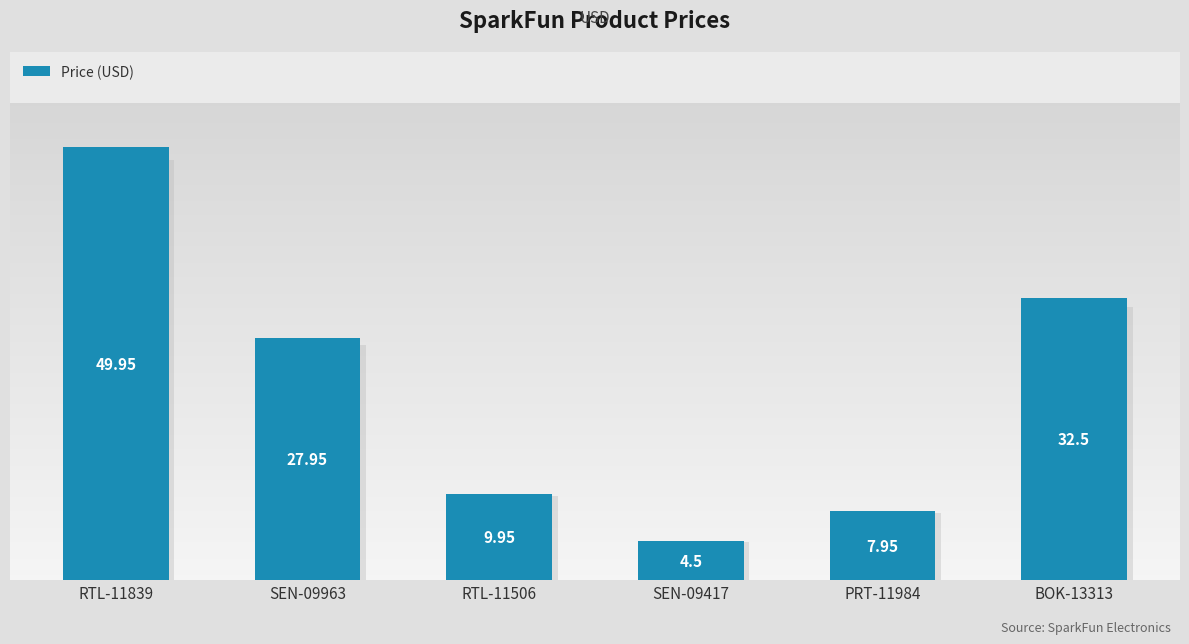

What is the sum of the values at RTL-11506 and PRT-11984?

17.9